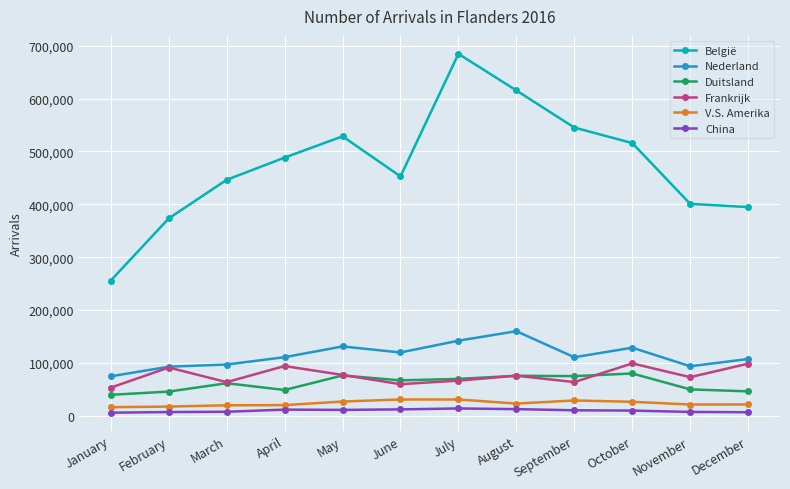

True or false: V.S. Amerika and Frankrijk cross at least once.

False